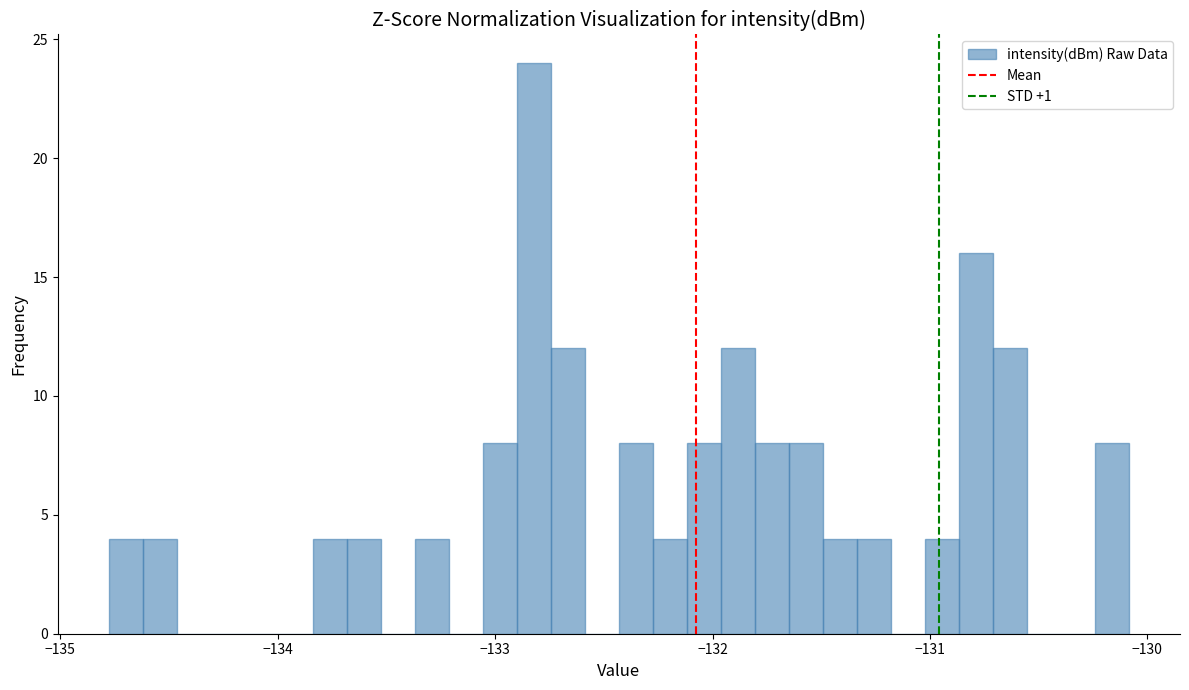

Around what value on the x-axis is the tallest bar? Give the approximate position of its centre, as read against the axis.

-132.8